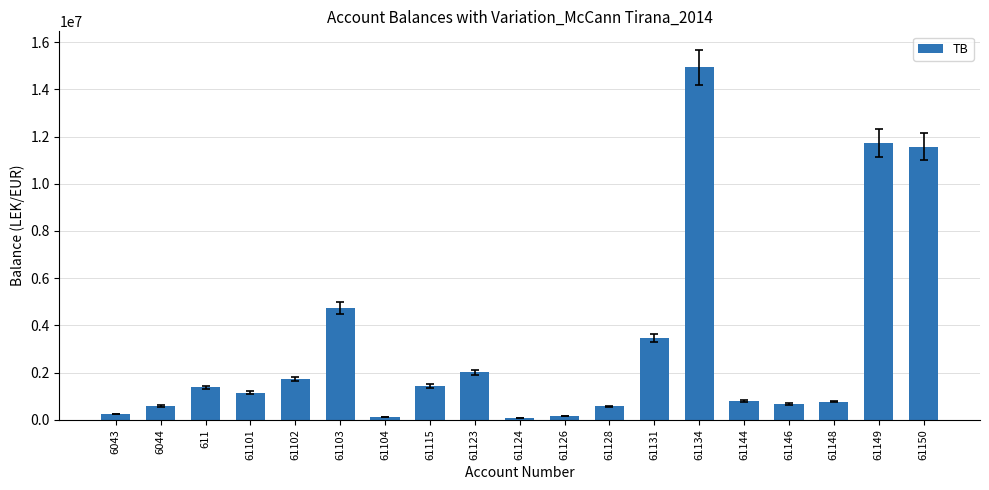

The value at 61149 is 17093188.3. True or false?

False